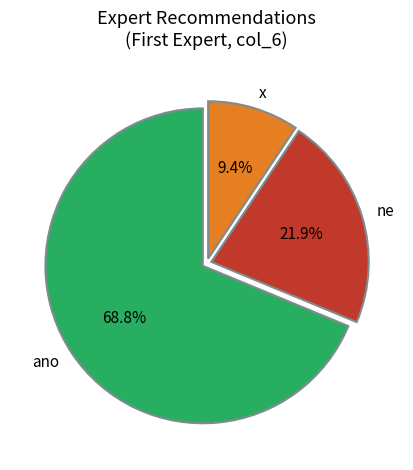

To the nearest percent, what percentage of the pie is x?

9%